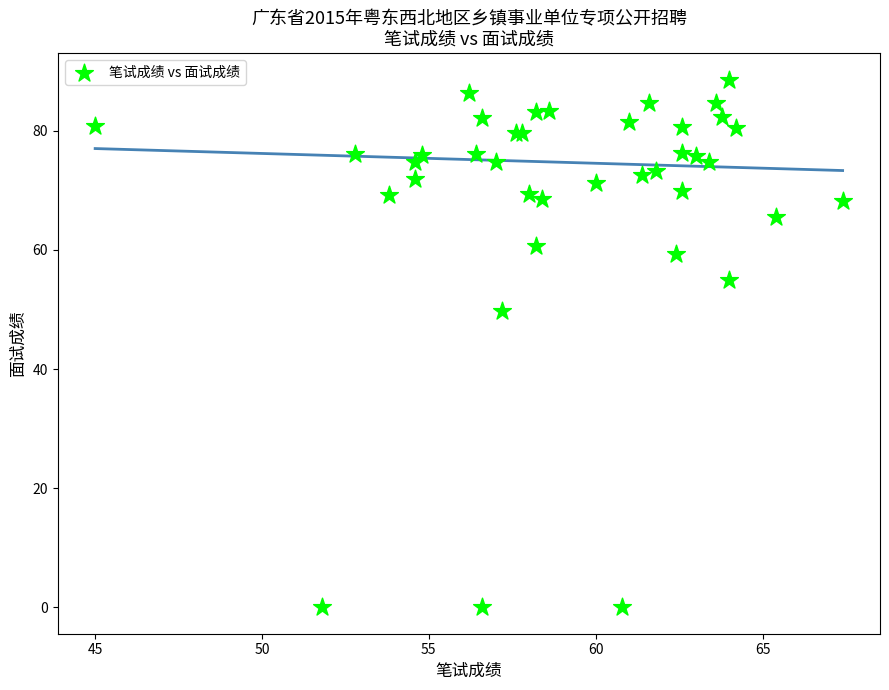

What Y value in the scatter plot is closest to 44?

49.7